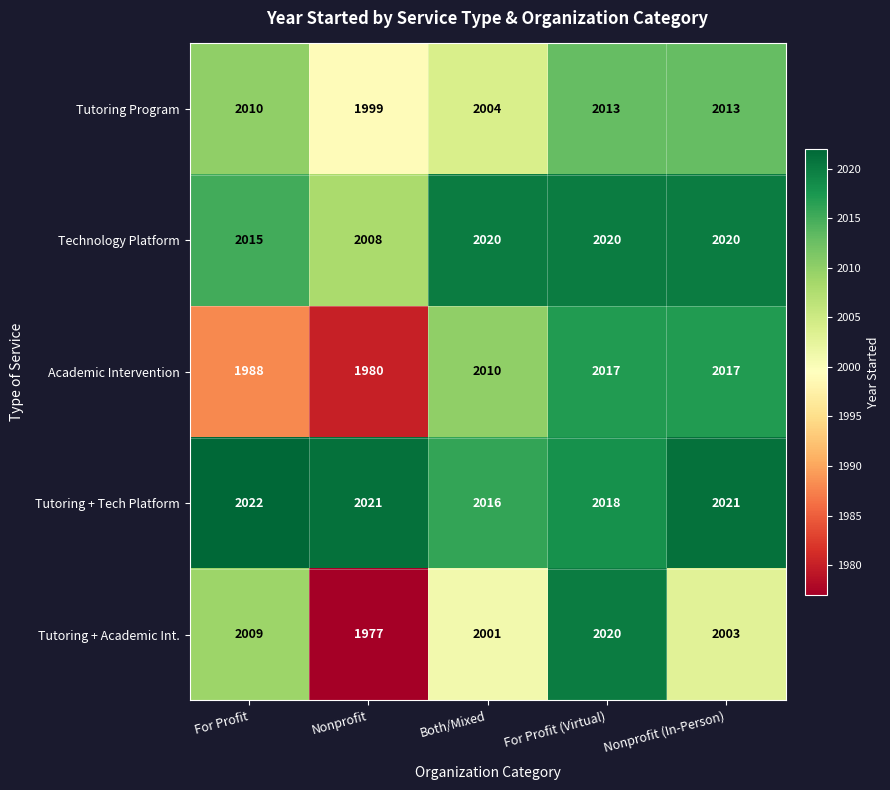

Which label corresponds to the largest value in the chart?

For Profit